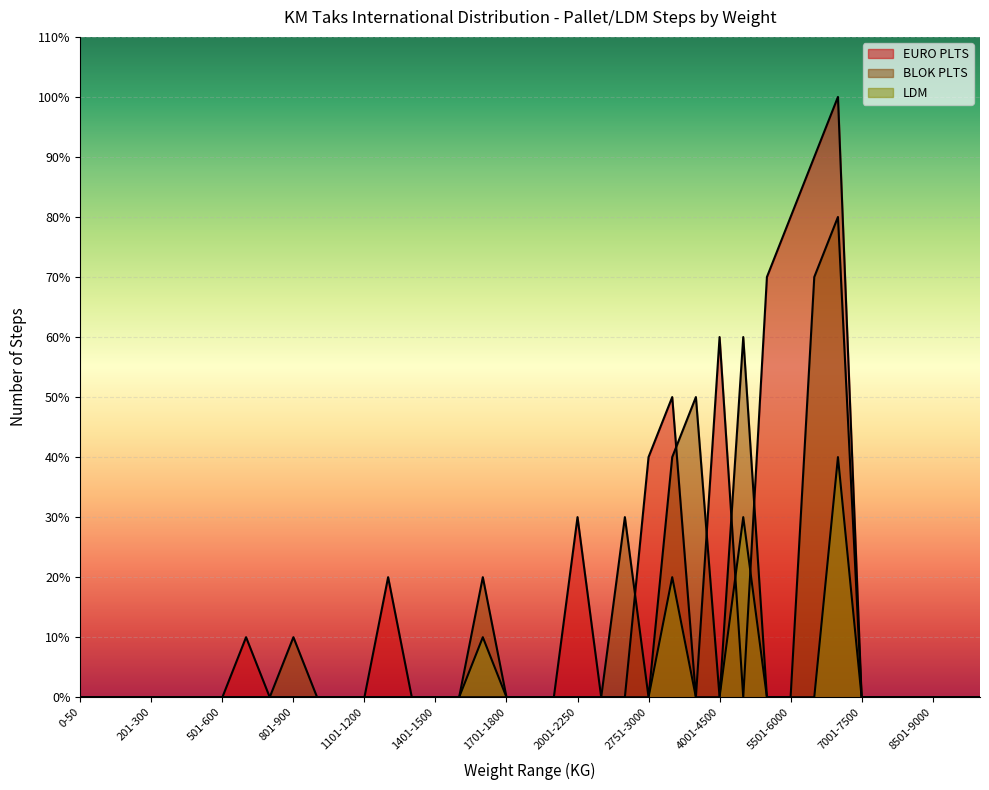

True or false: EURO PLTS has more than 0 interior local peaks.

True